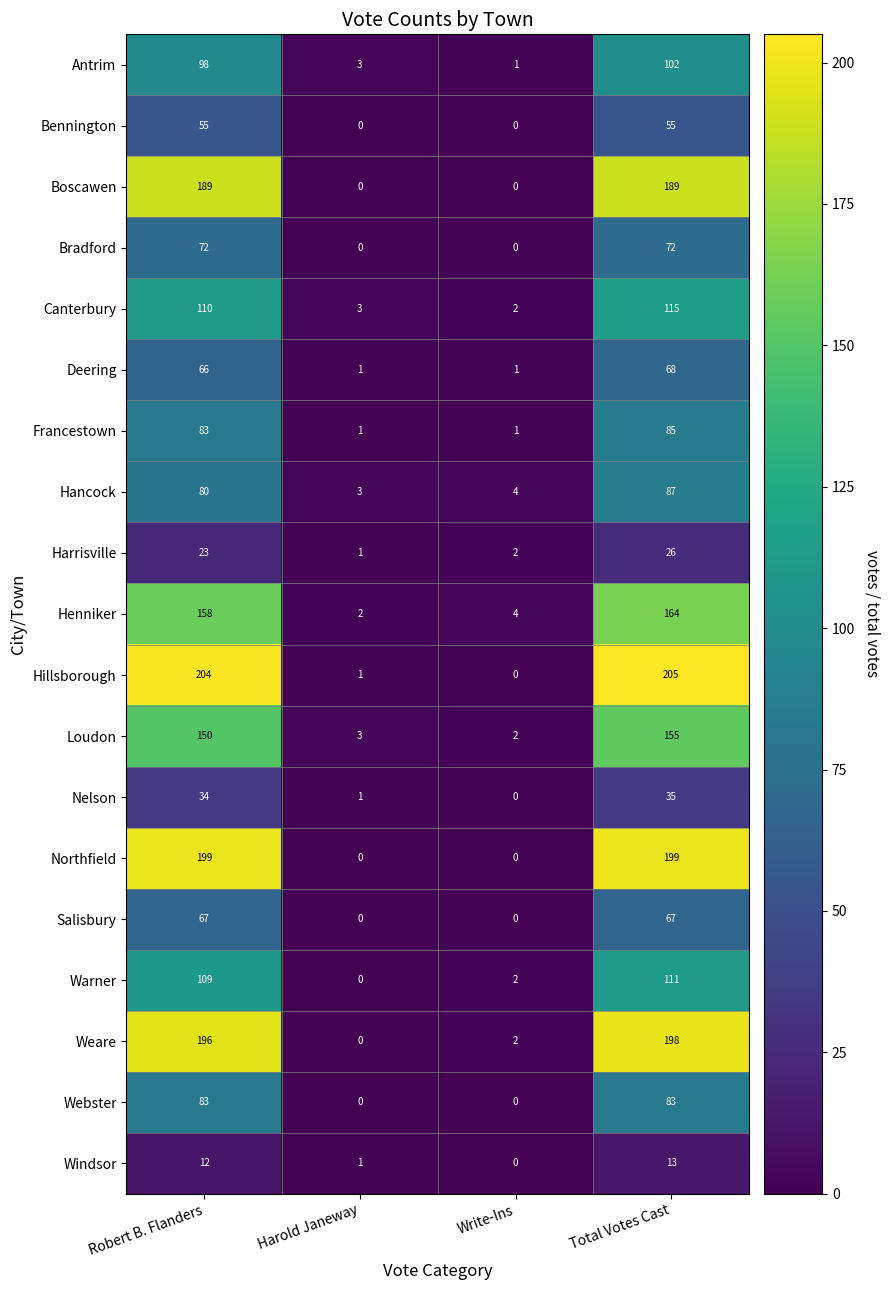

Which series changed the most between Robert B. Flanders and Total Votes Cast?

Hancock